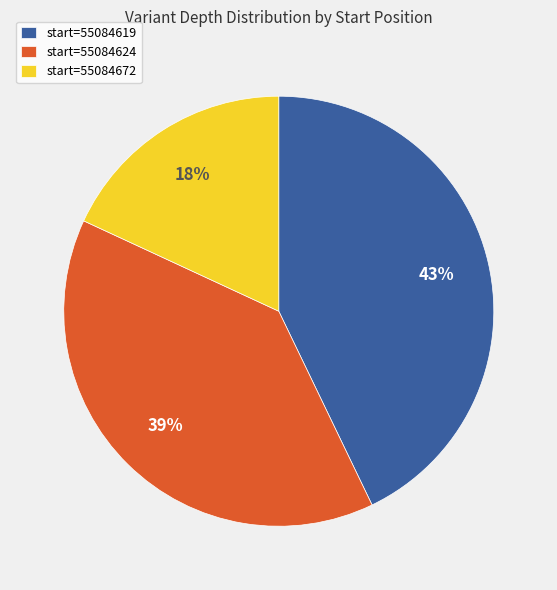

To the nearest percent, what is the average slice percentage?

33%